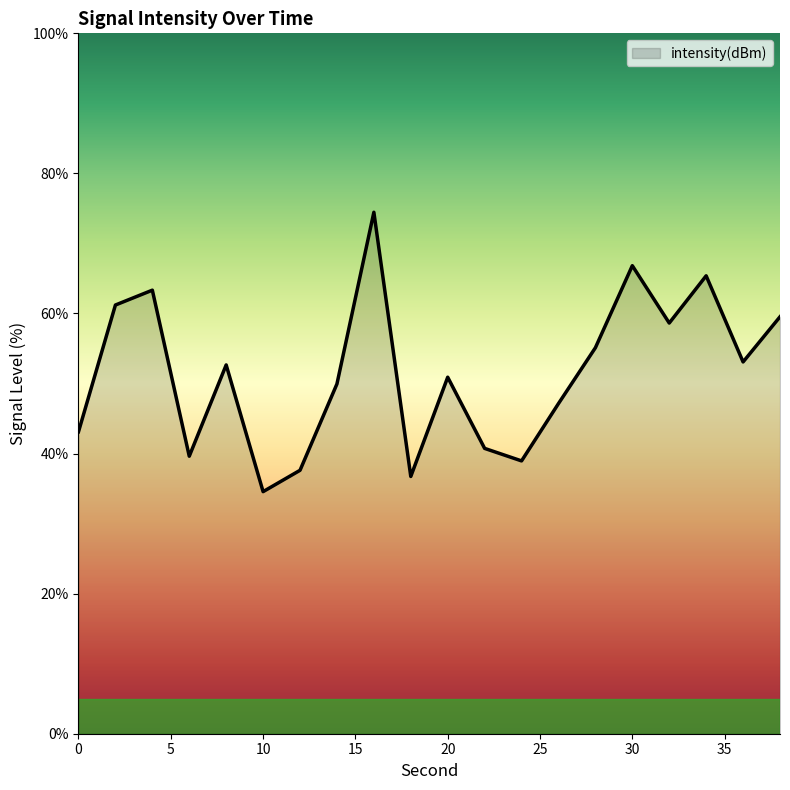

What is the difference between the maximum and minimum values?

39.9